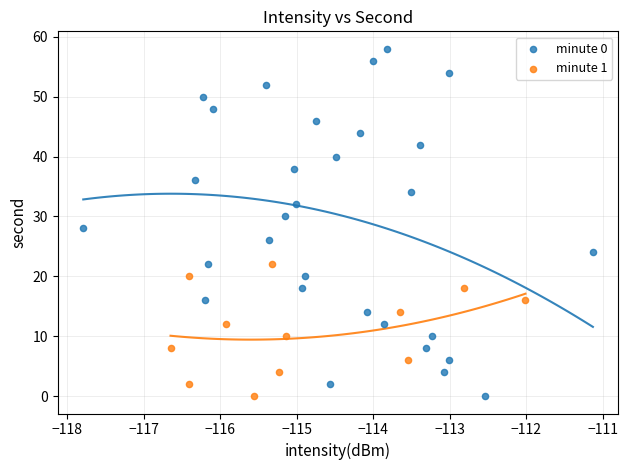

Which series has the largest Y range (max minus min)?

minute 0